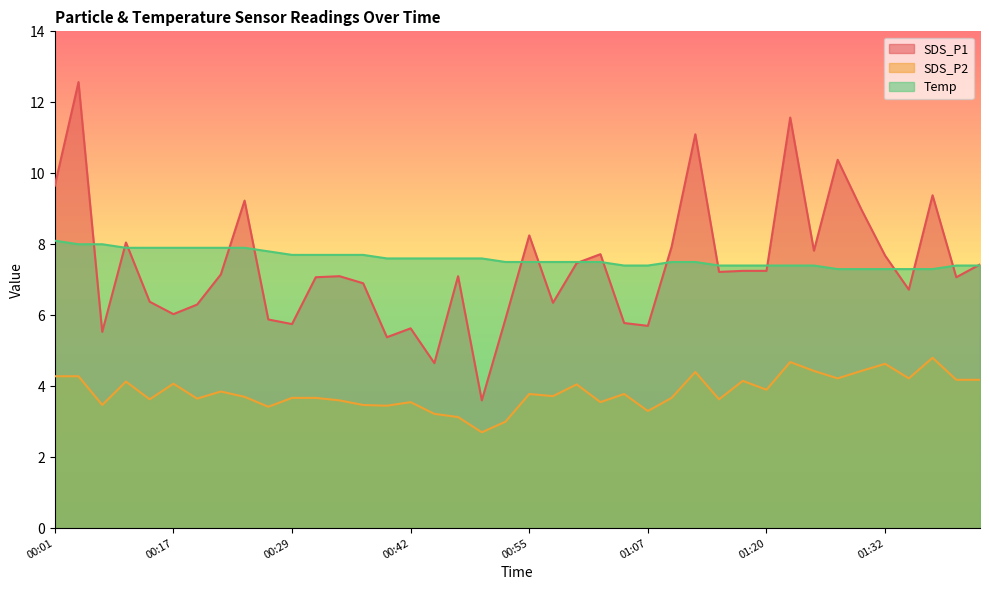

After their last crossing, which series has the higher values: Temp or SDS_P1?

SDS_P1